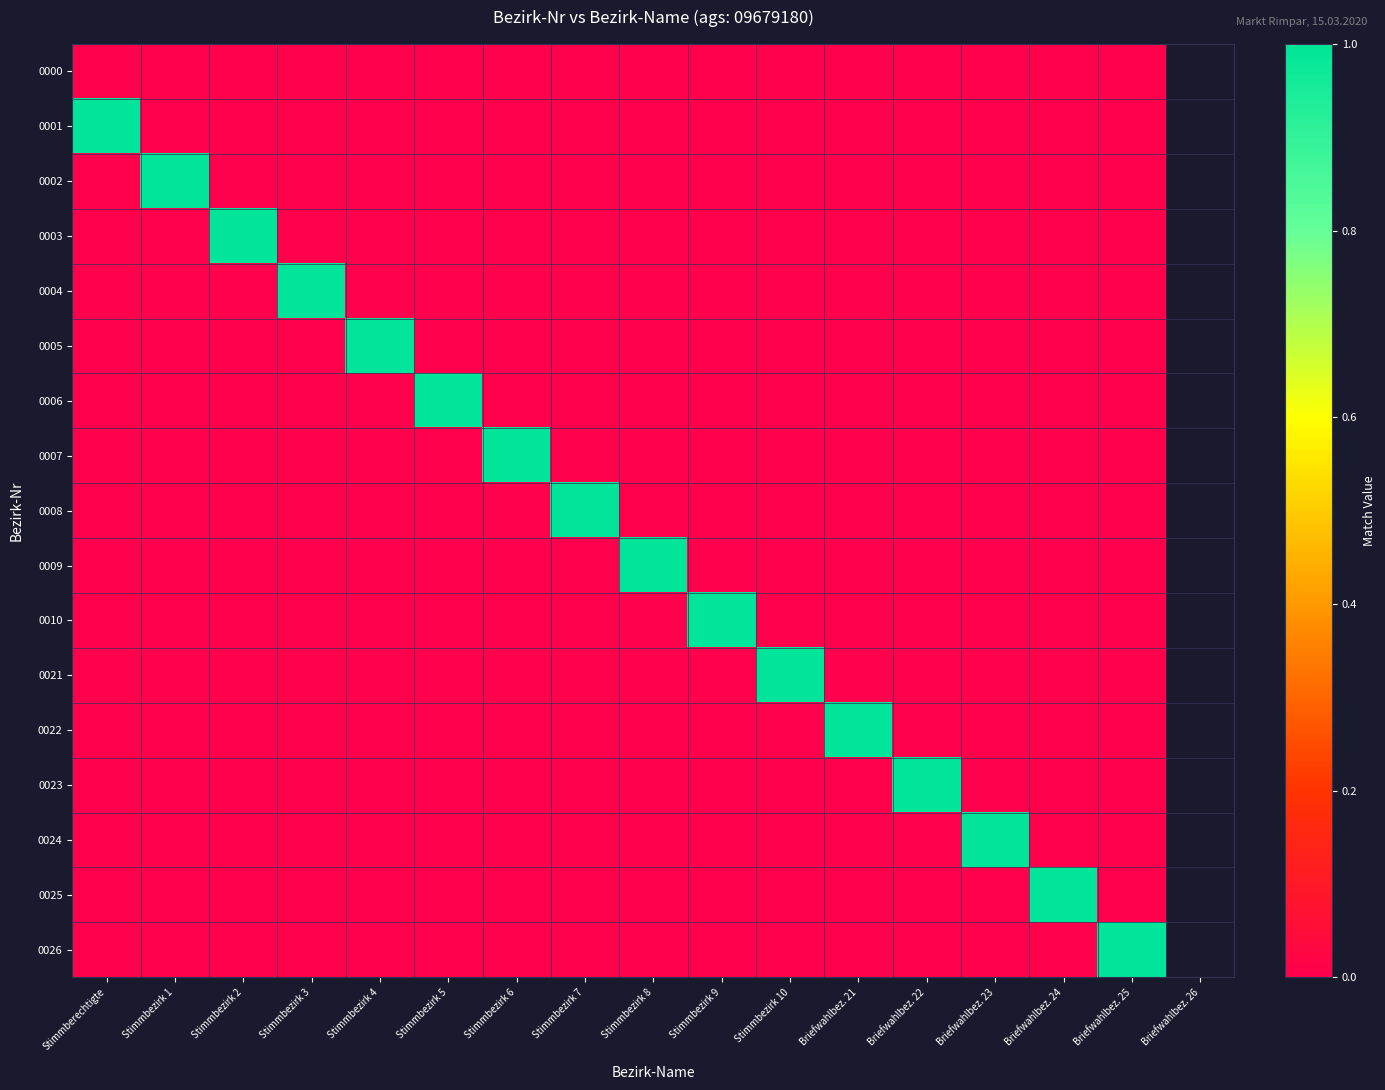

Which series has the widest spread of values?

0001